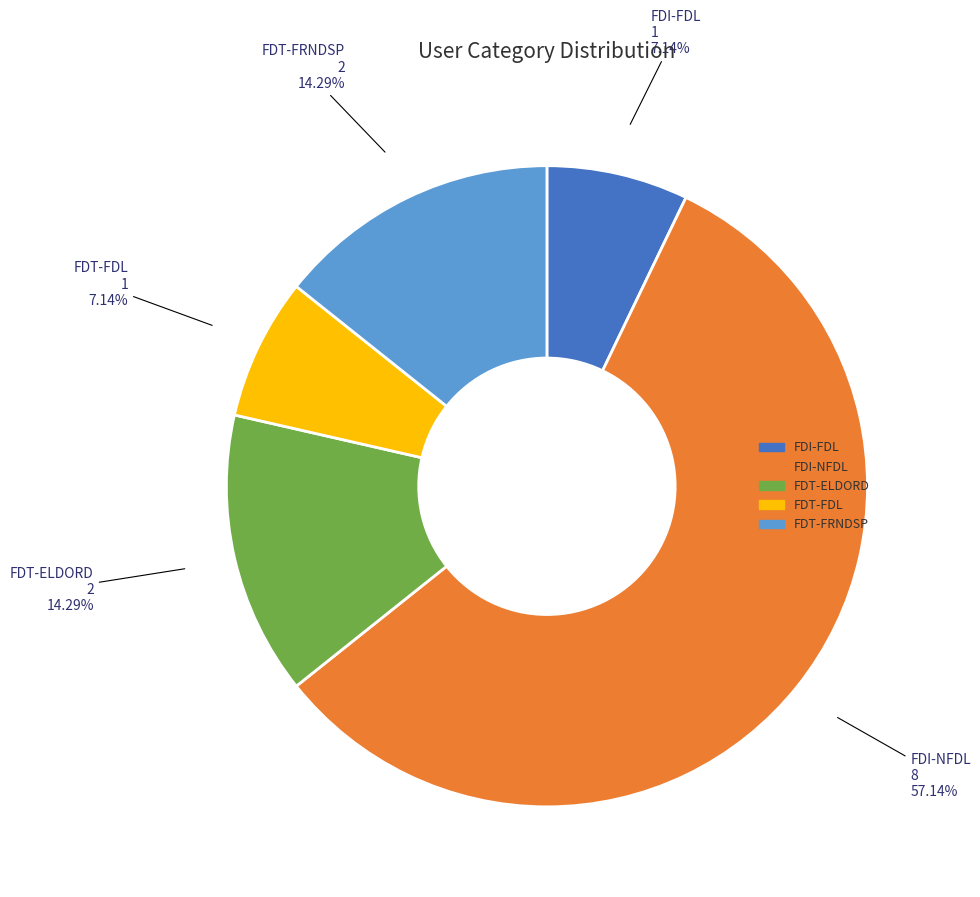

What is the largest slice in the pie chart?

FDI-NFDL